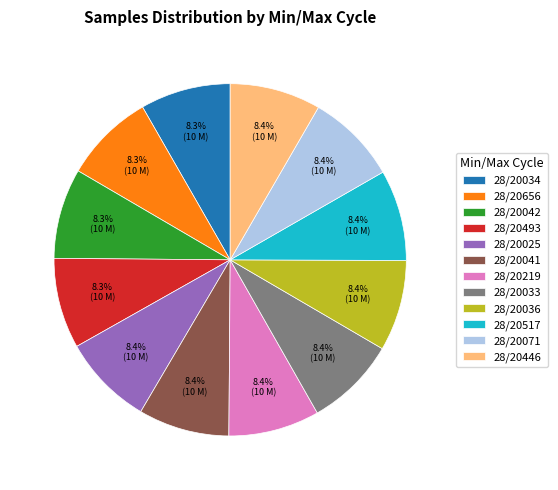

How many segments does this pie chart have?

12